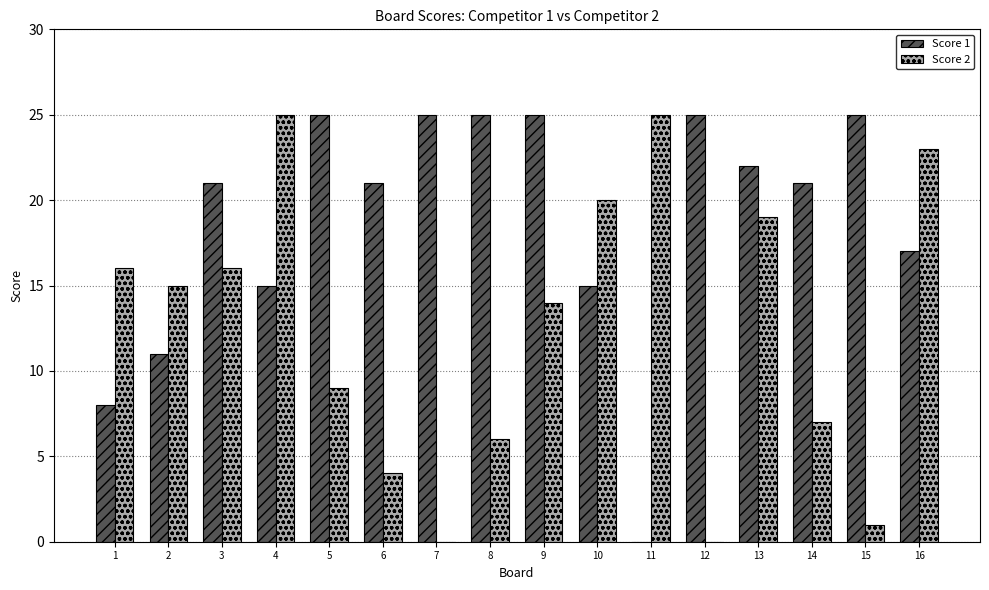

Does the chart contain stacked bars?

No